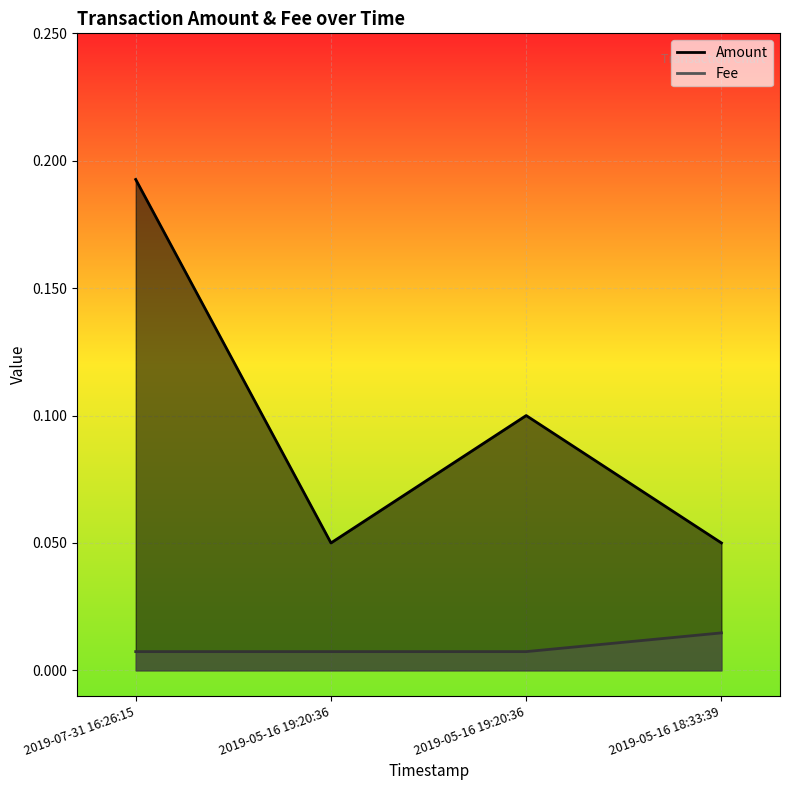

What are all the series names shown in the legend?

Amount, Fee